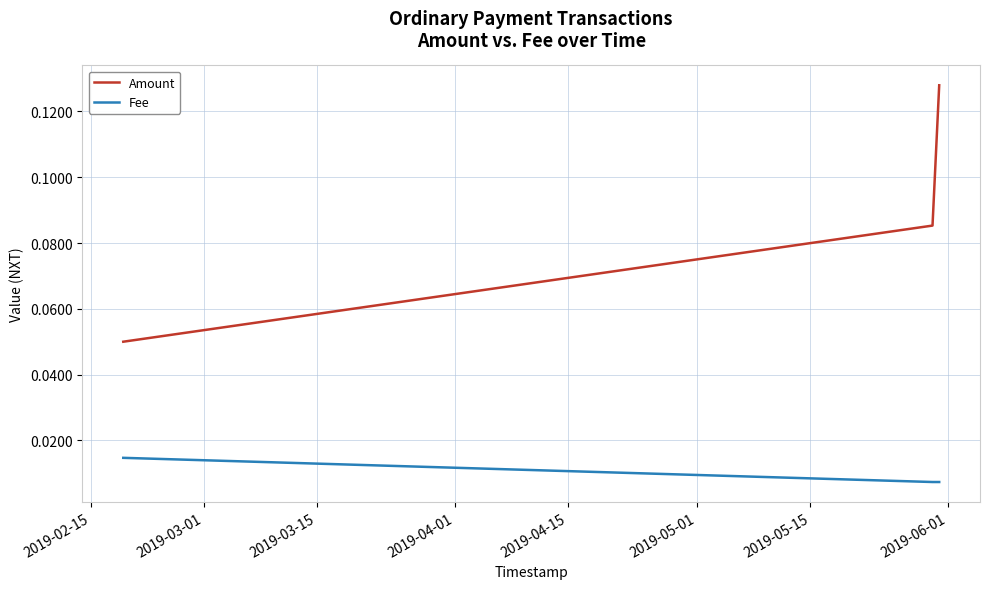

At how many categories does at least one series exceed 0?

3